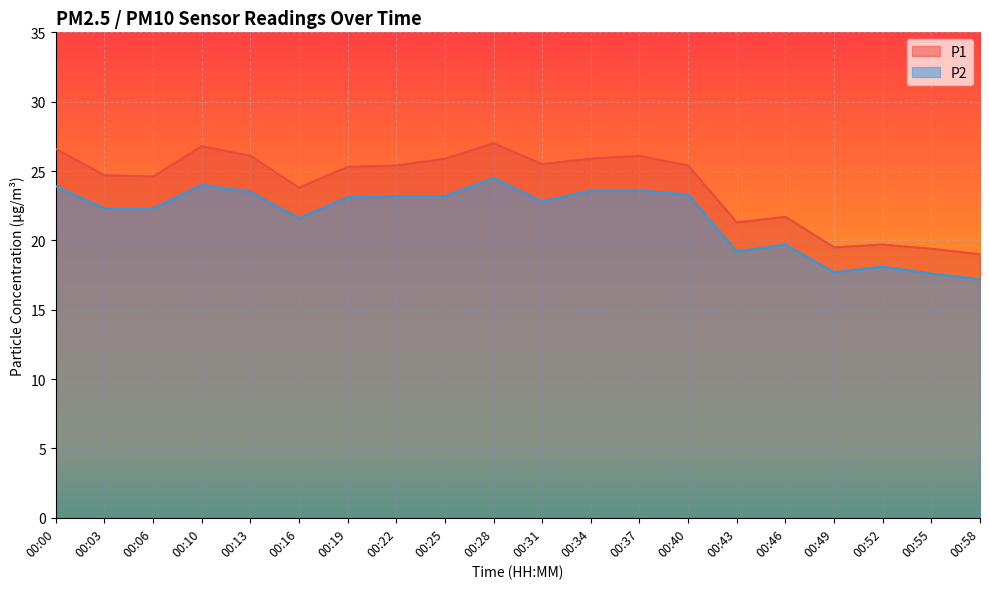

At which category does P2 reach its first local valley?

00:16